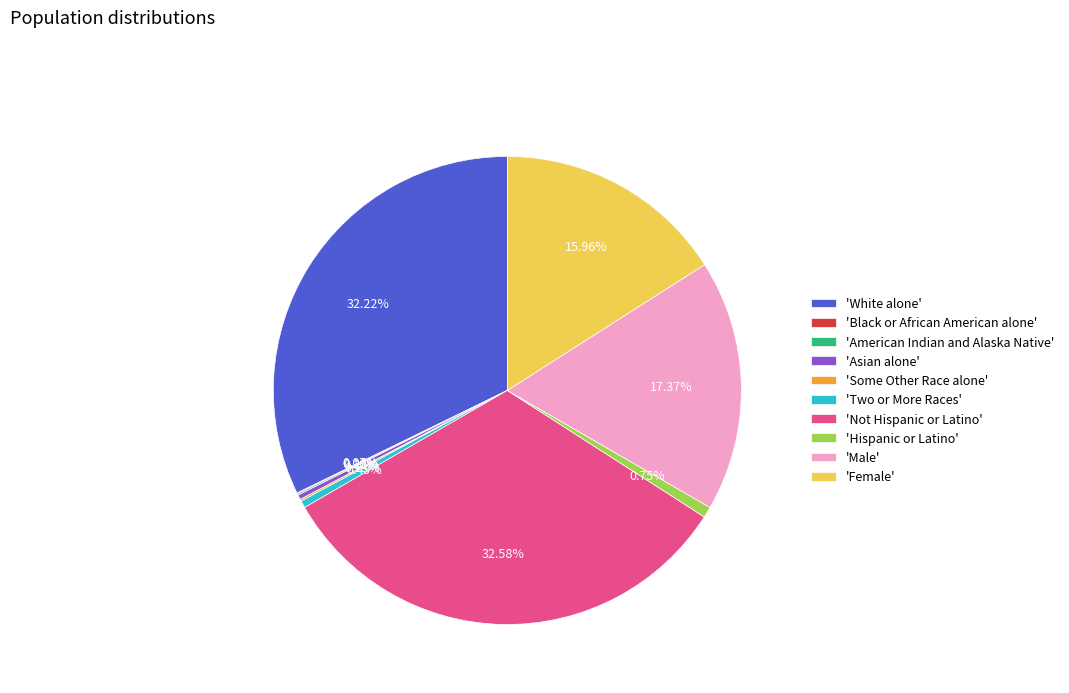

To the nearest percent, what is the difference between the largest and smallest slice percentages?

33%